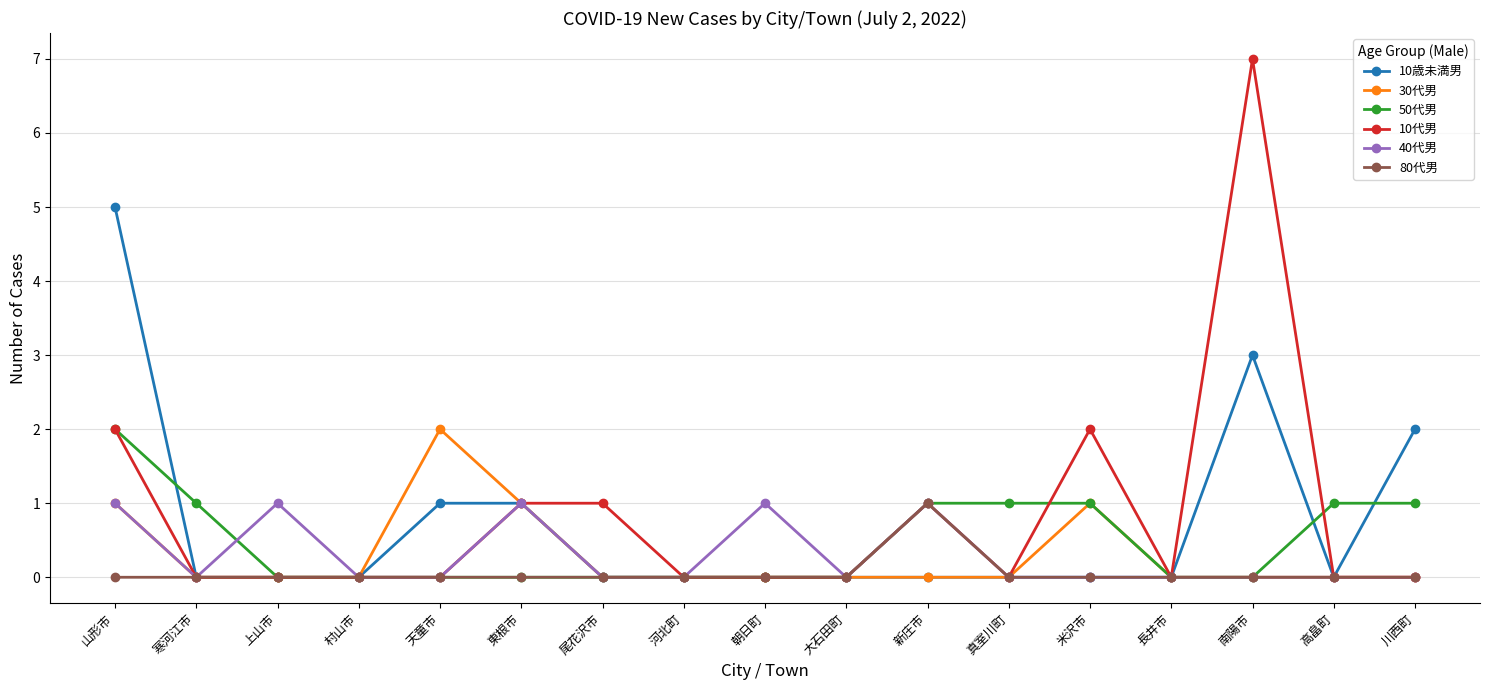

How many lines are shown in the chart?

6